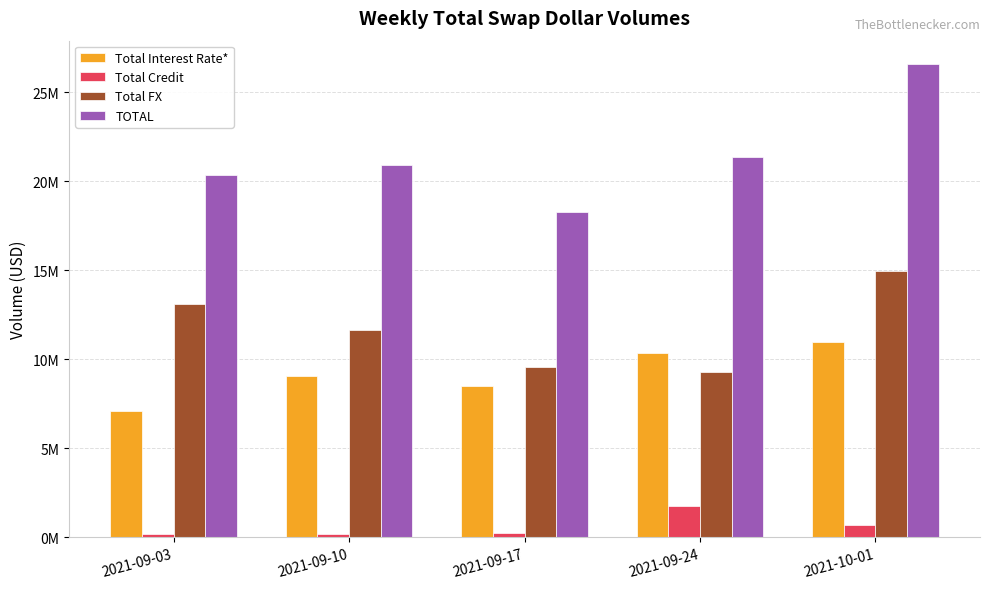

What is the difference between the TOTAL values at 2021-09-03 and 2021-09-24?

1015349